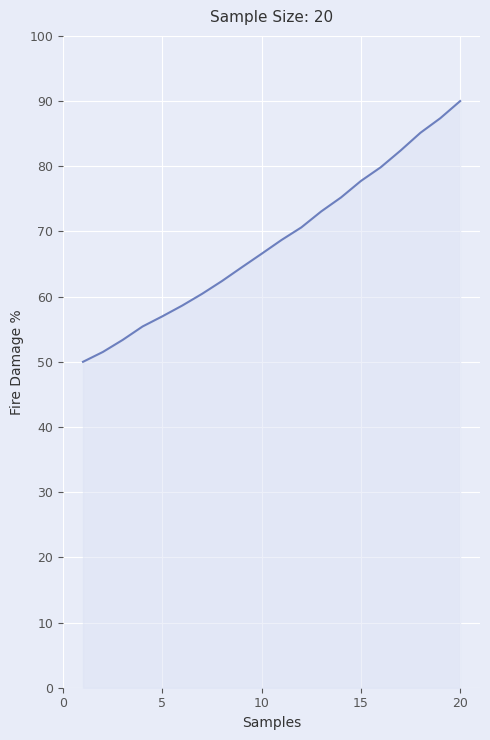

True or false: the data has more than 0 interior local peaks.

False